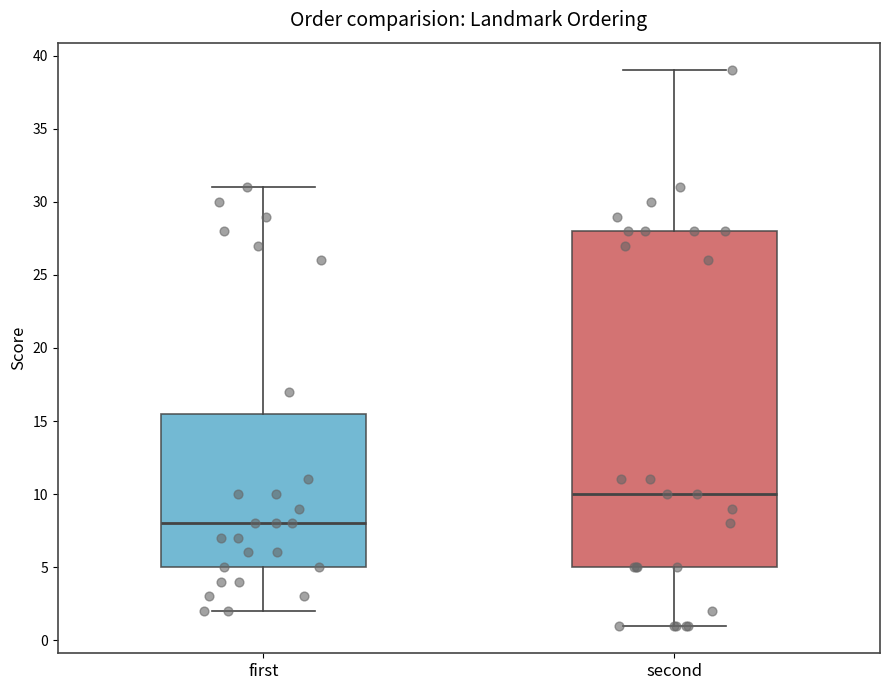

Comparing the boxes themselves (not the whiskers), which one is the tallest?

second